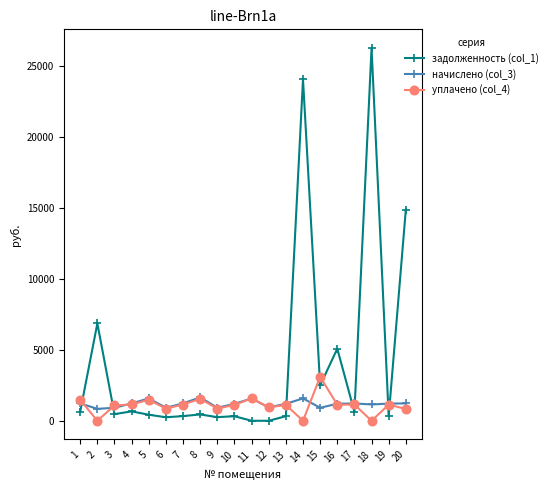

Which series has the largest total across all categories?

задолженность (col_1)